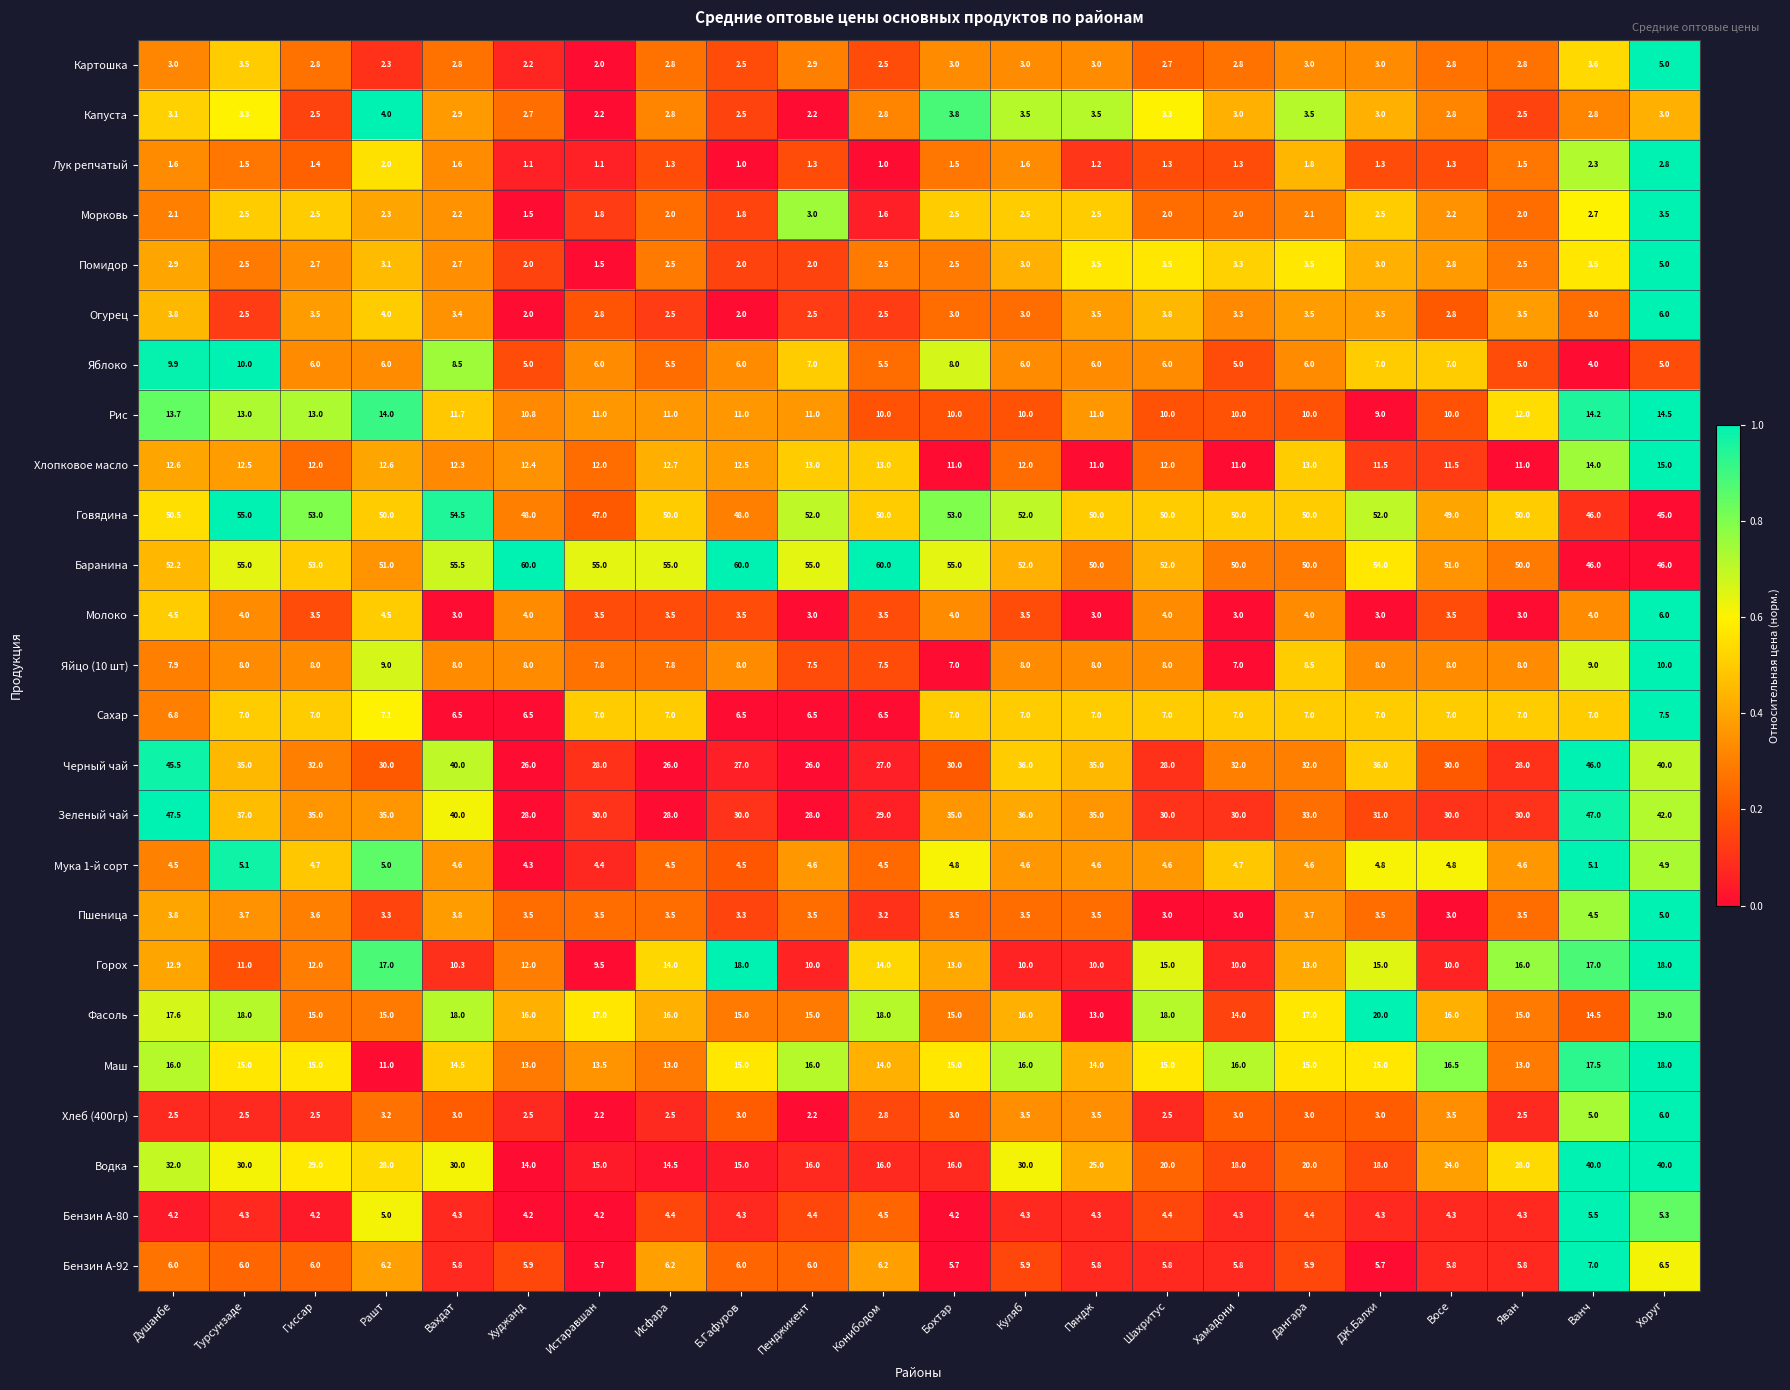

What is the greatest value displayed?

60.0